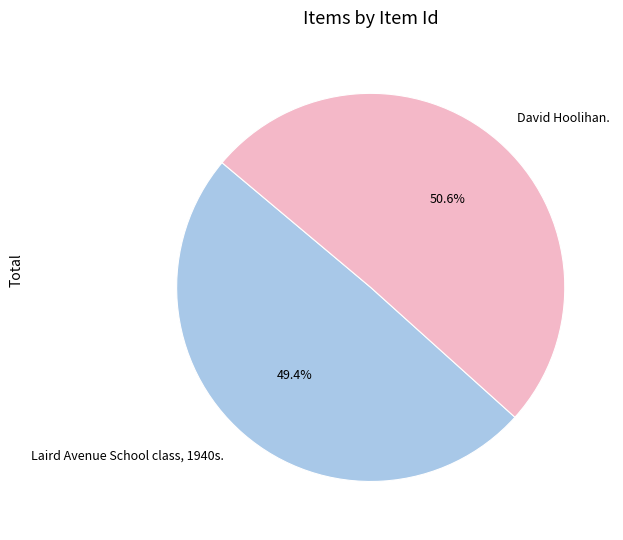

How many segments does this pie chart have?

2